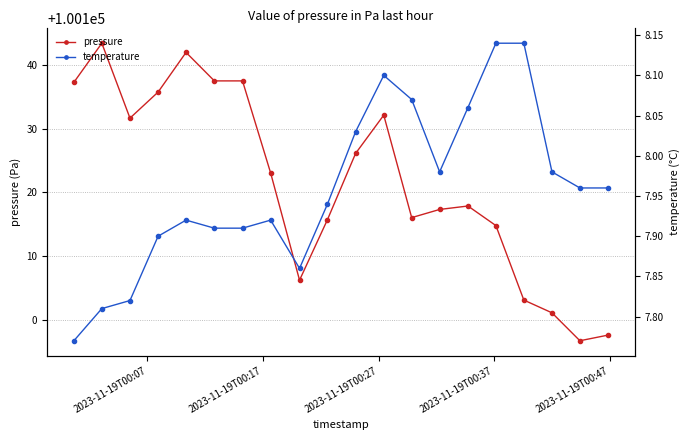

What is the minimum value for pressure?

100096.8